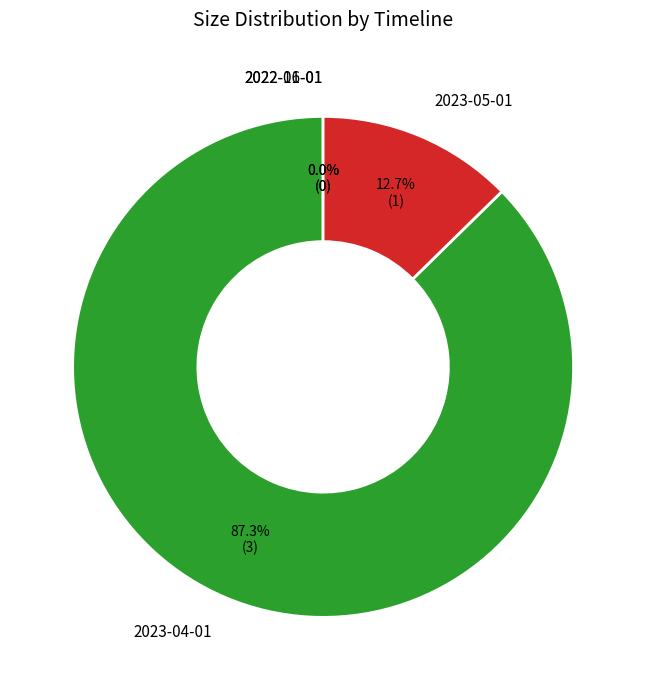

Which category accounts for the majority?

2023-04-01